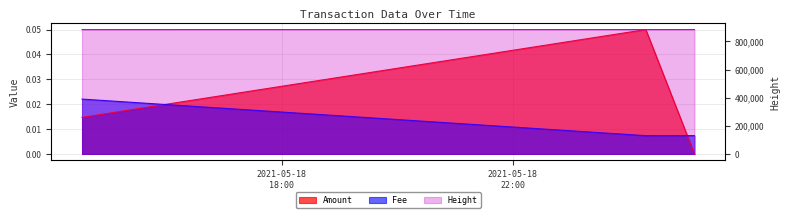

At 2021-05-19 01:08:59, list the series in order from smallest to largest.

Amount, Fee, Height